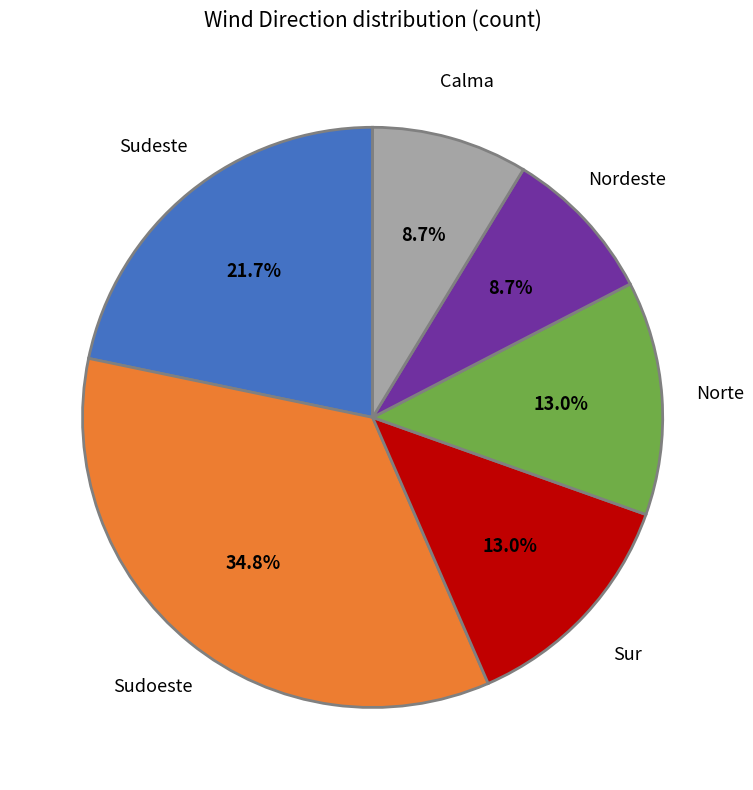

Is there any slice that represents more than half of the pie?

No